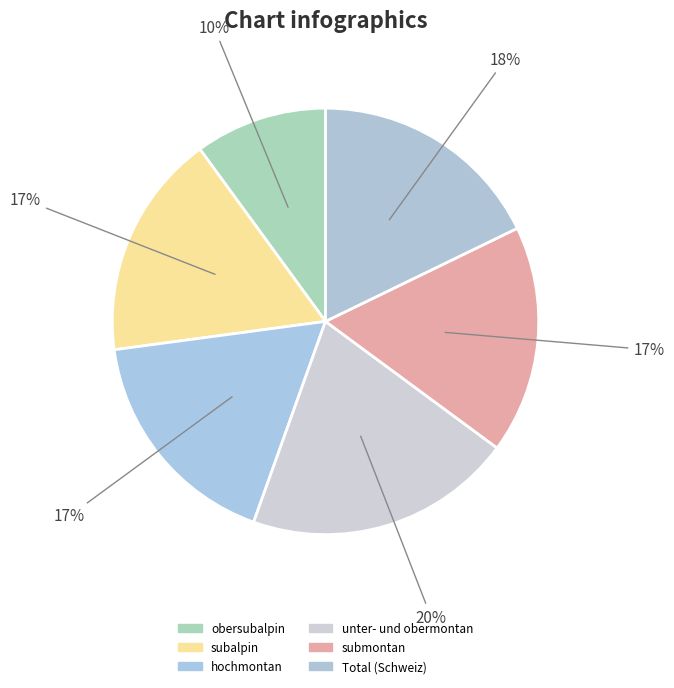

What is the largest slice in the pie chart?

unter- und obermontan